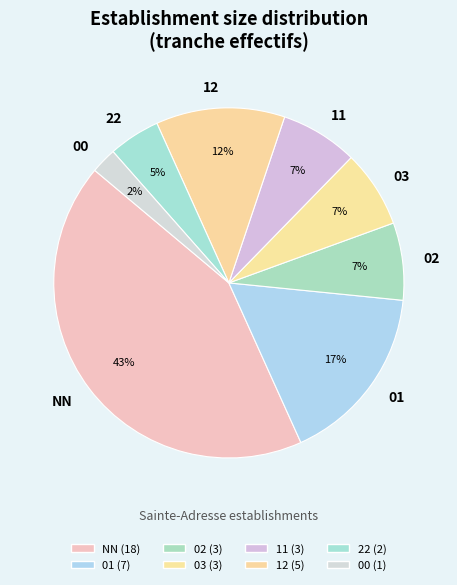

Does any single category account for the majority?

No